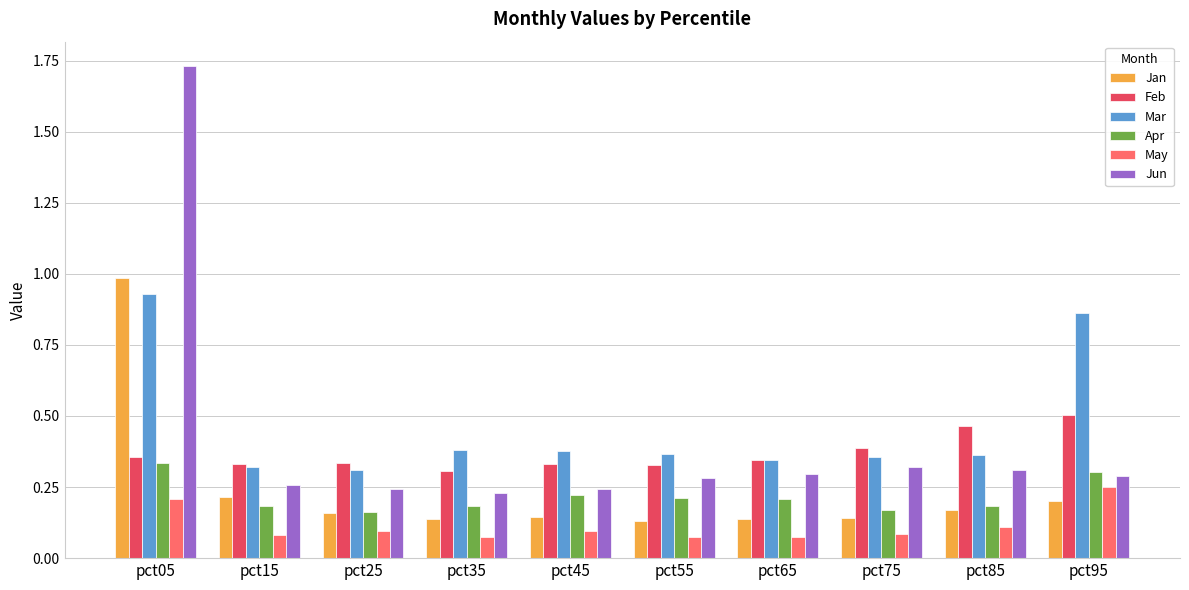

What are all the series names shown in the legend?

Jan, Feb, Mar, Apr, May, Jun